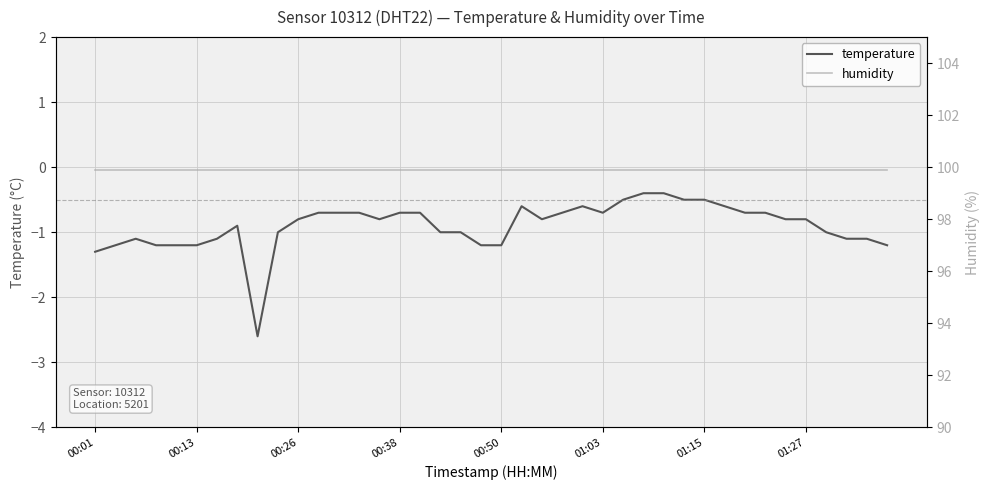

Is it true that temperature equals -0.9 at 11?

False